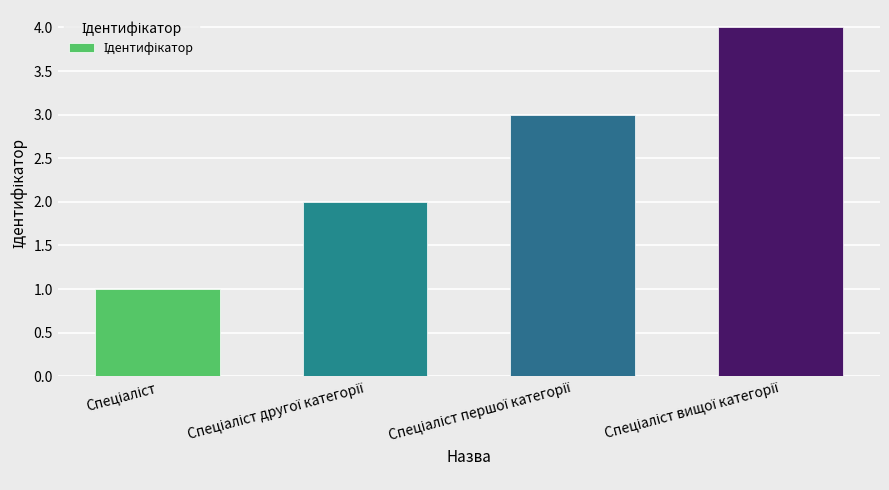

What is the sum of all values?

10